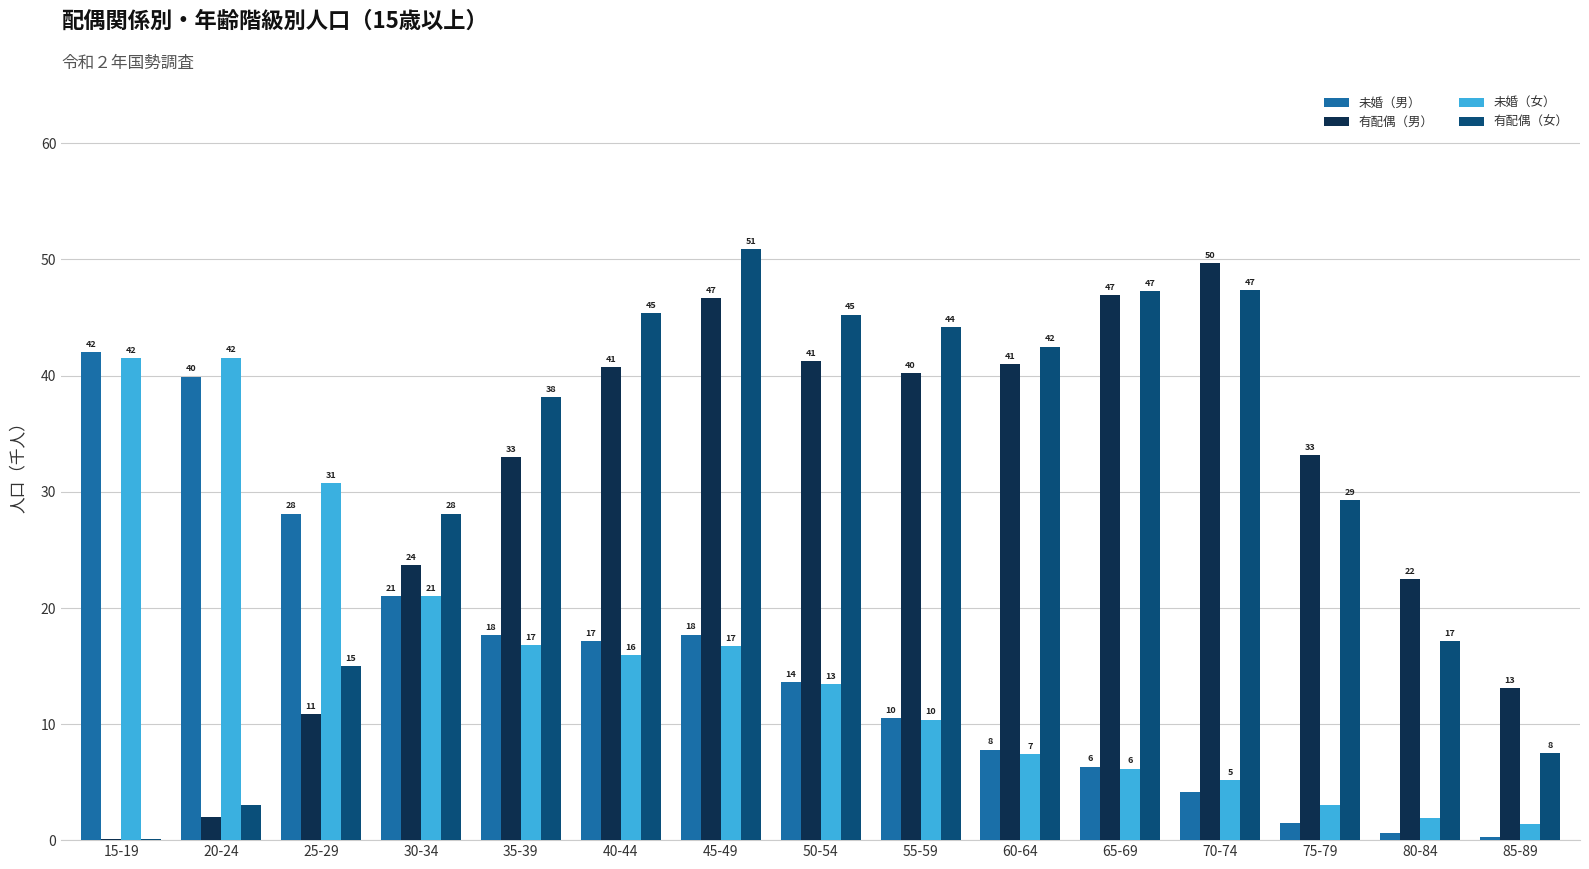

What is the highest value of the 有配偶（女） series?

50.9